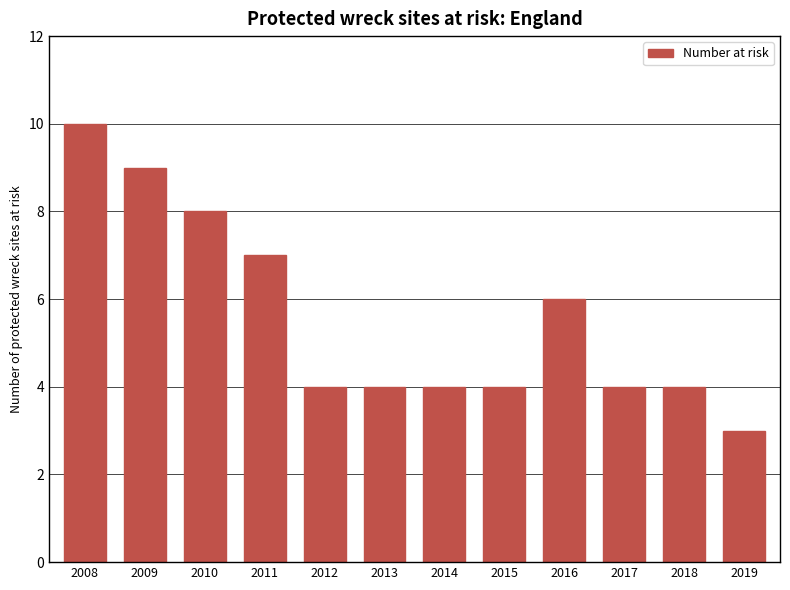

Where is the data nearest to the value 6?

2016